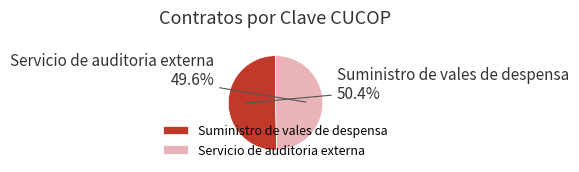

What is the ratio of the value at Suministro de vales de despensa to the value at Servicio de auditoria externa?

1.0